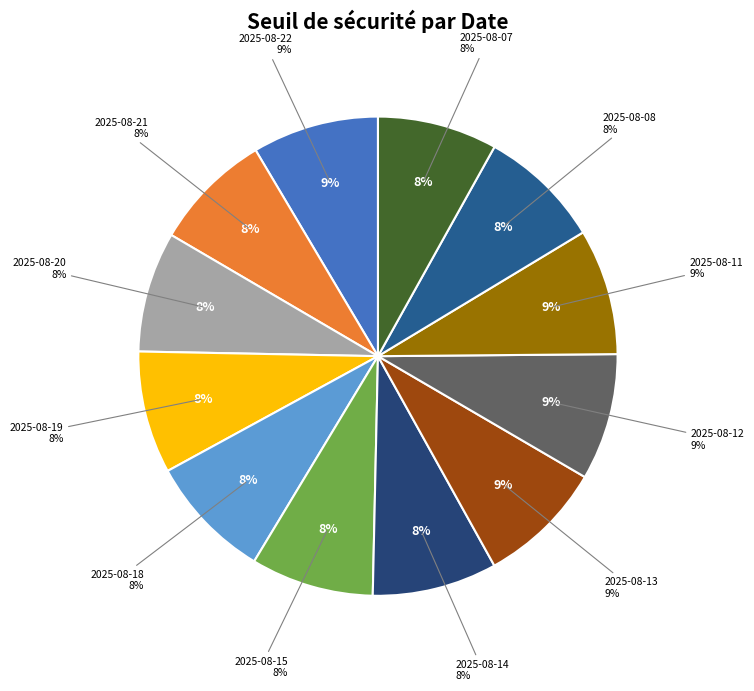

To the nearest percent, what is the average slice percentage?

8%